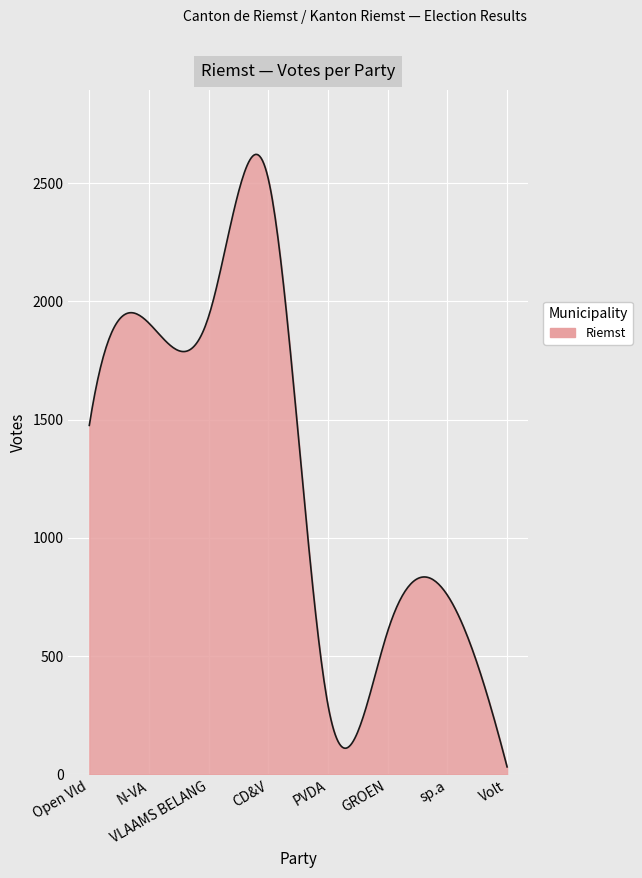

What is the greatest value displayed?

2621.7